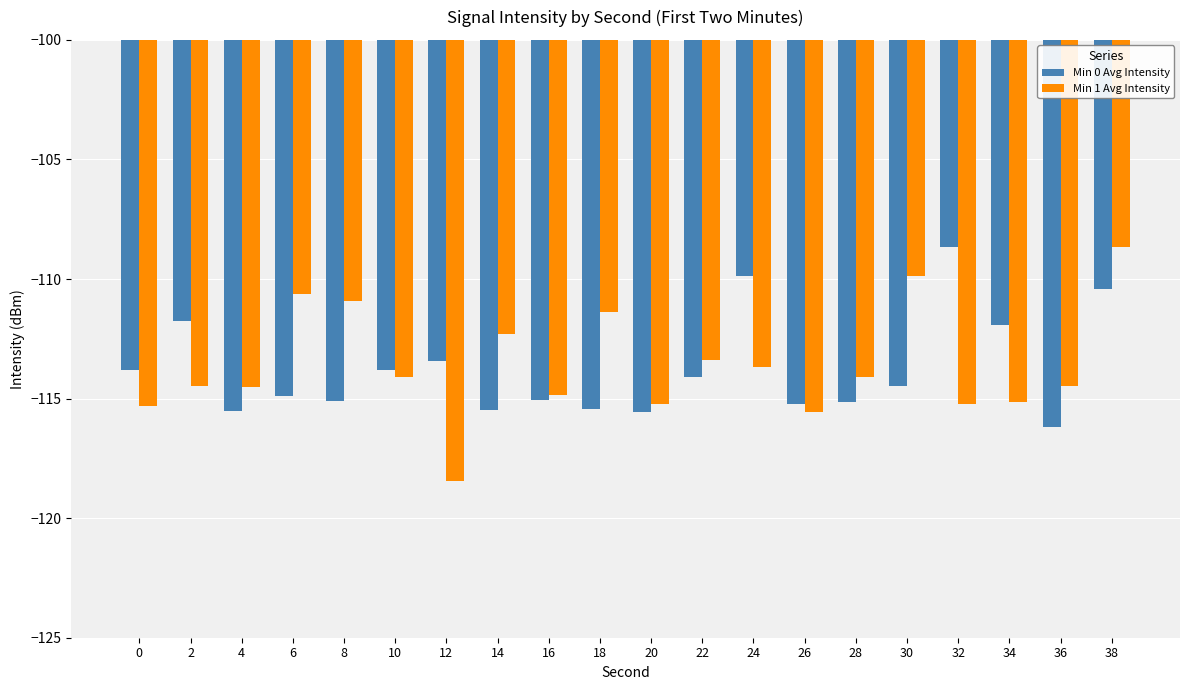

What is the highest value of the Min 0 Avg Intensity series?

-108.7